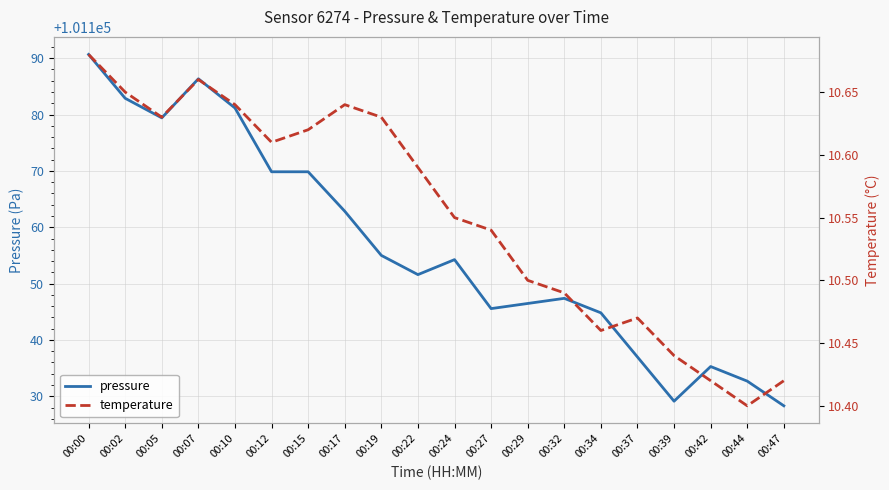

What is the sum of all temperature values?

211.0